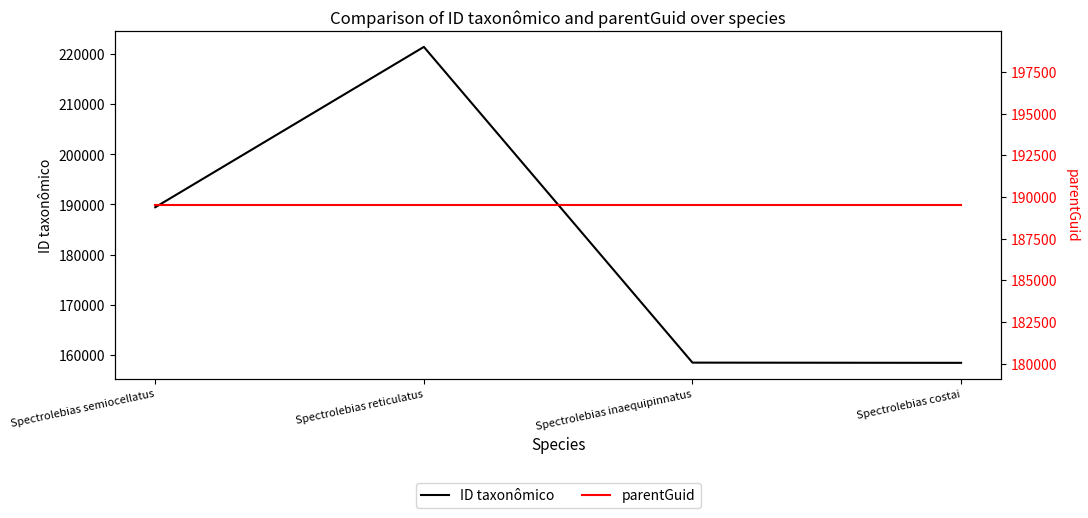

True or false: ID taxonômico has more than 2 interior local peaks.

False